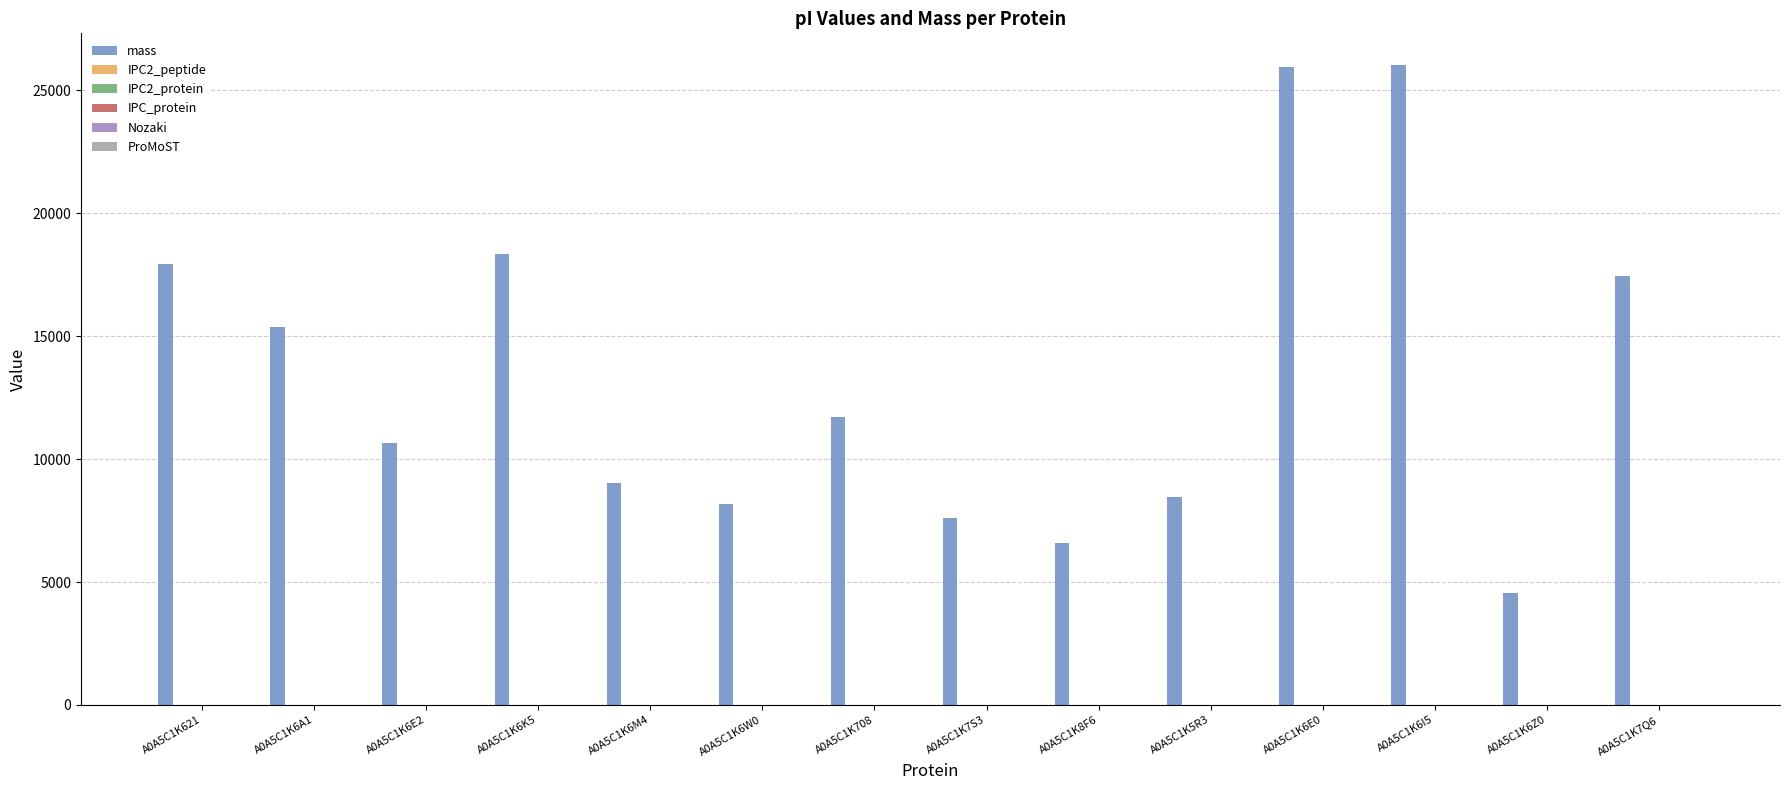

Between A0A5C1K621 and A0A5C1K6E0, which series saw the biggest shift?

mass